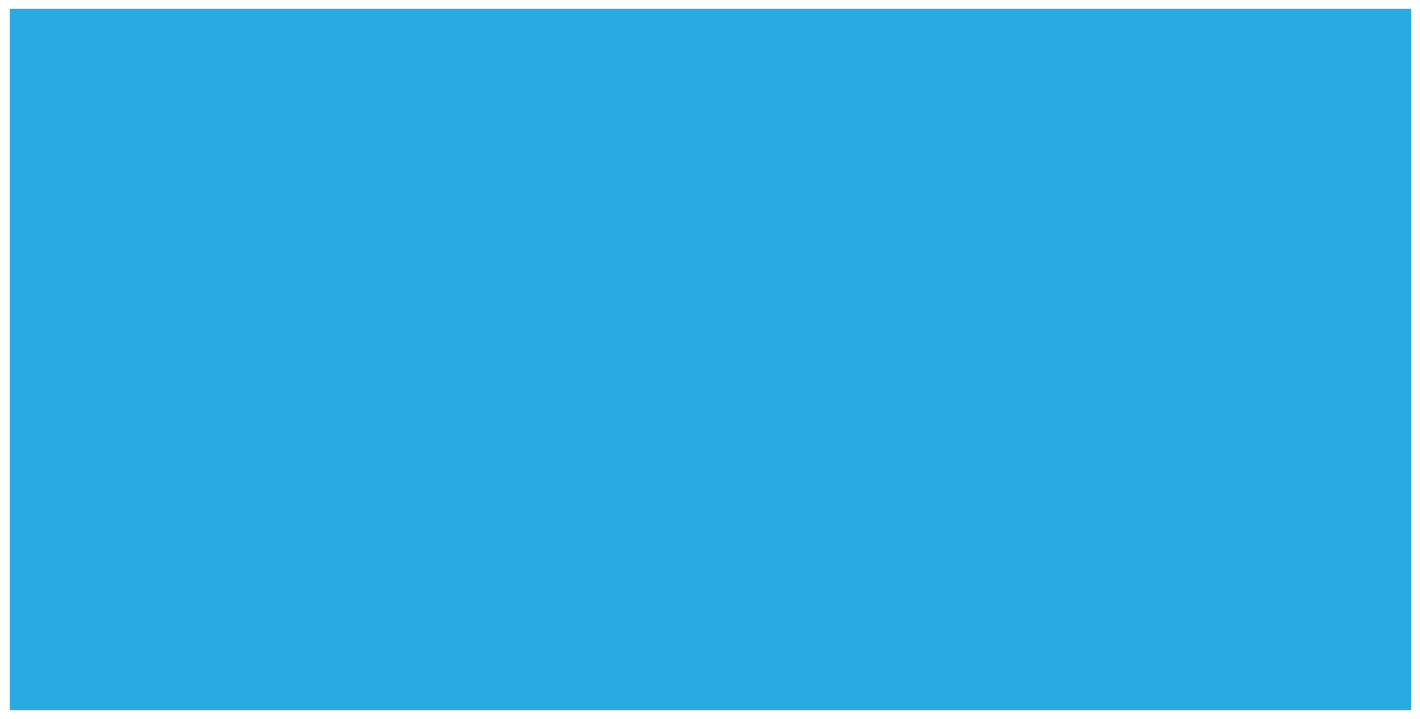

Rank the series at Каденов from lowest to highest value.

Прочие данные, Голоса (кандидат)